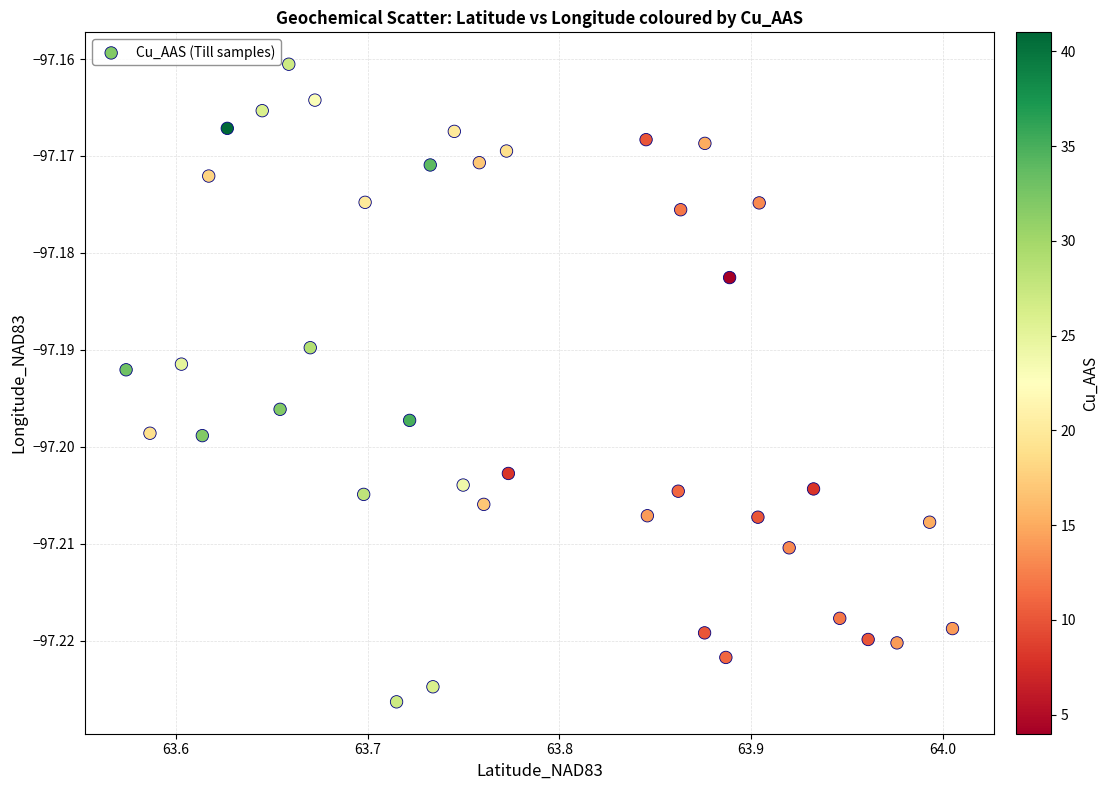

What is the range of X values (max minus min)?

0.4